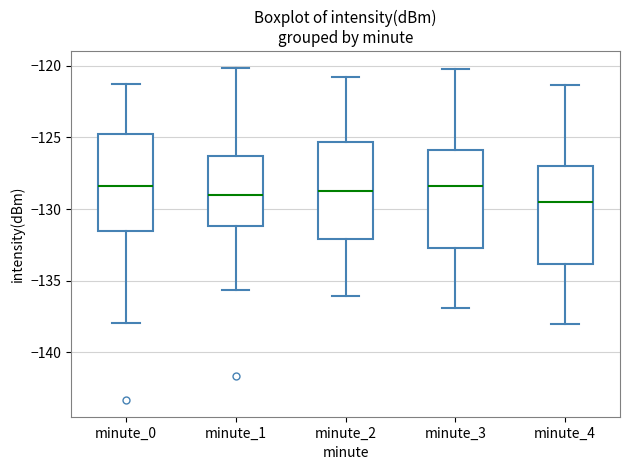

Where does the upper whisker of the box for minute_0 end on the y-axis? The values are not printed on the chart, so give them approximately, as read against the axis.

-121.5